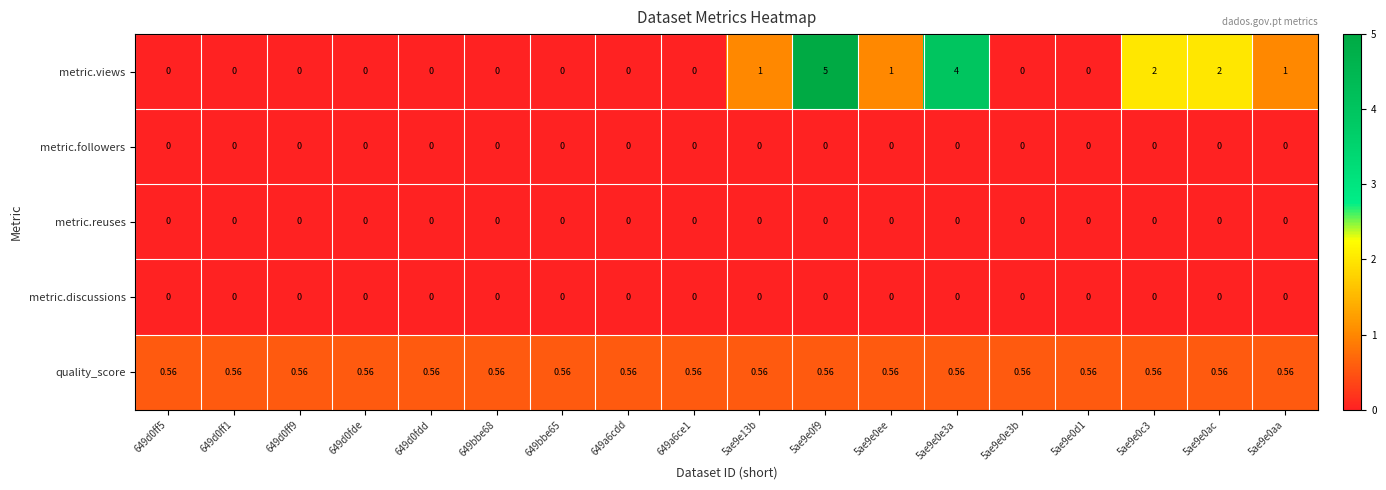

What is the maximum value shown in the chart?

5.0